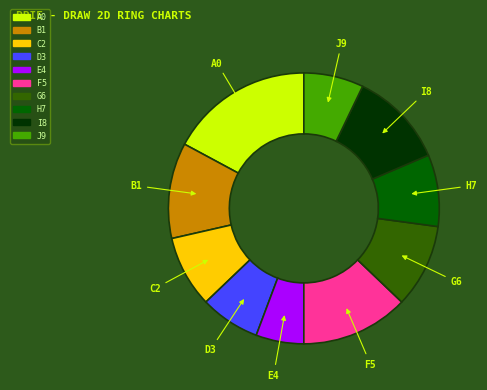

Is there any slice that represents more than half of the pie?

No